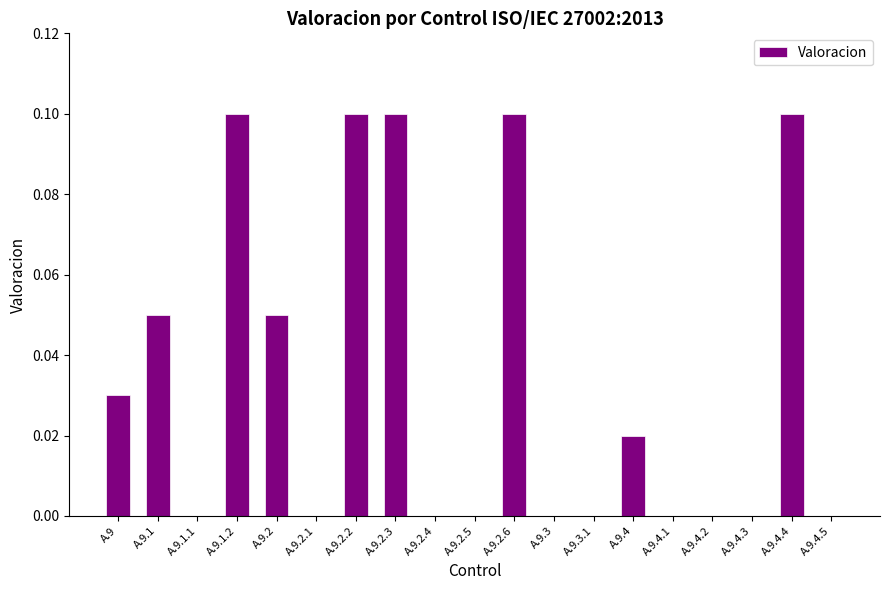

What is the sum of all values?

0.7